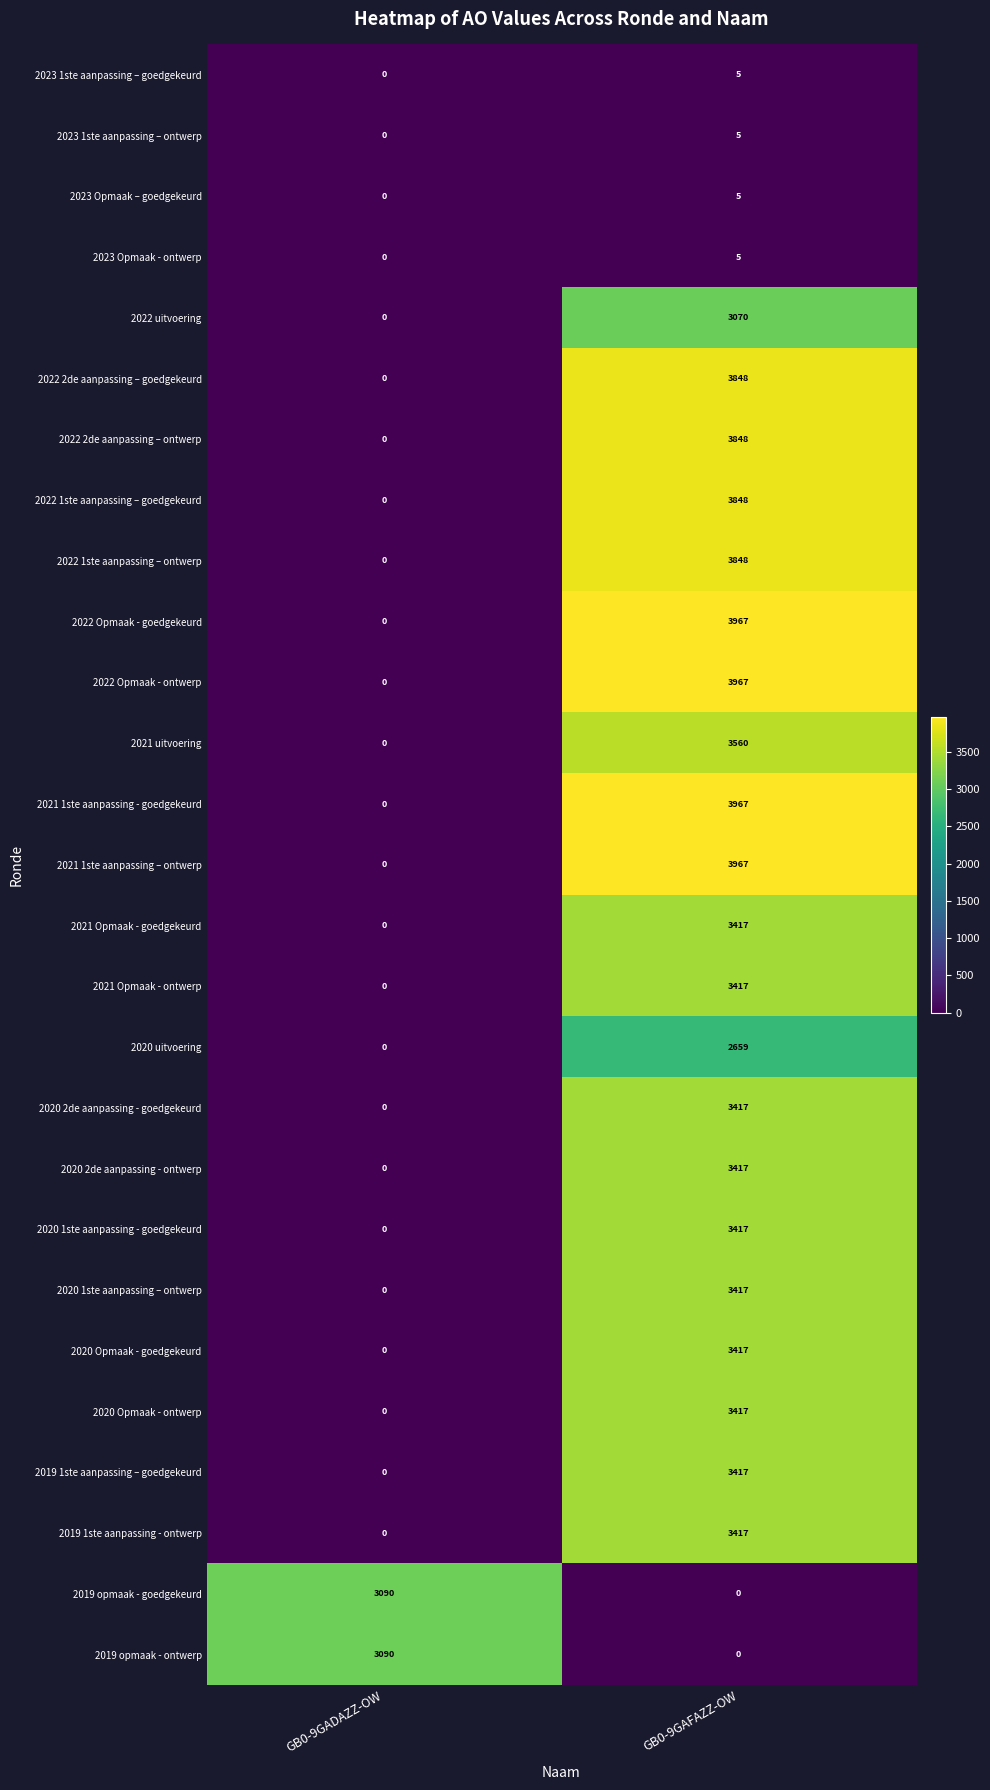

What is the maximum value for 2020 2de aanpassing - goedgekeurd?

3417